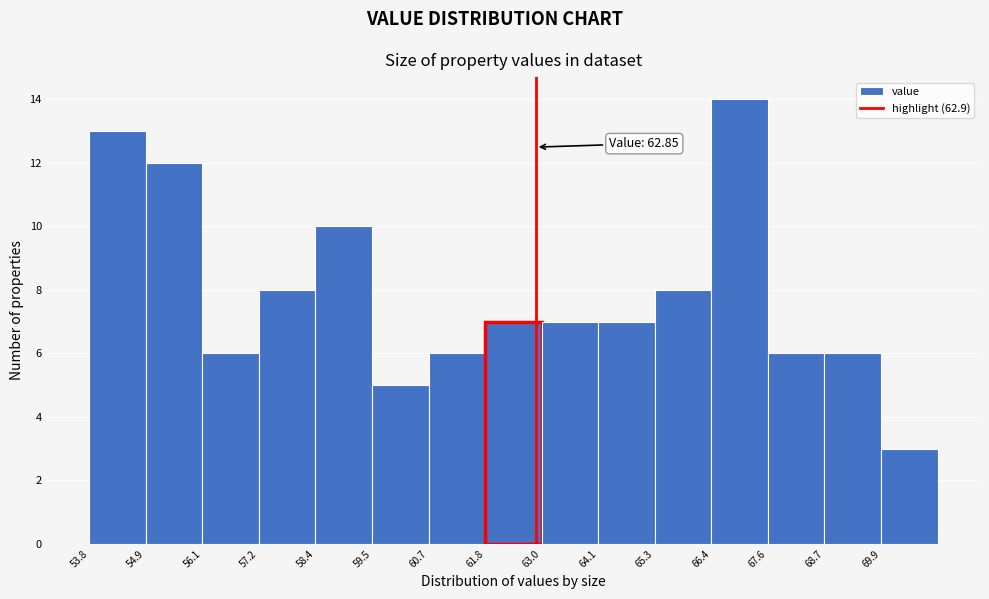

Over which range of the x-axis is the bar tallest?

66.4 to 67.6